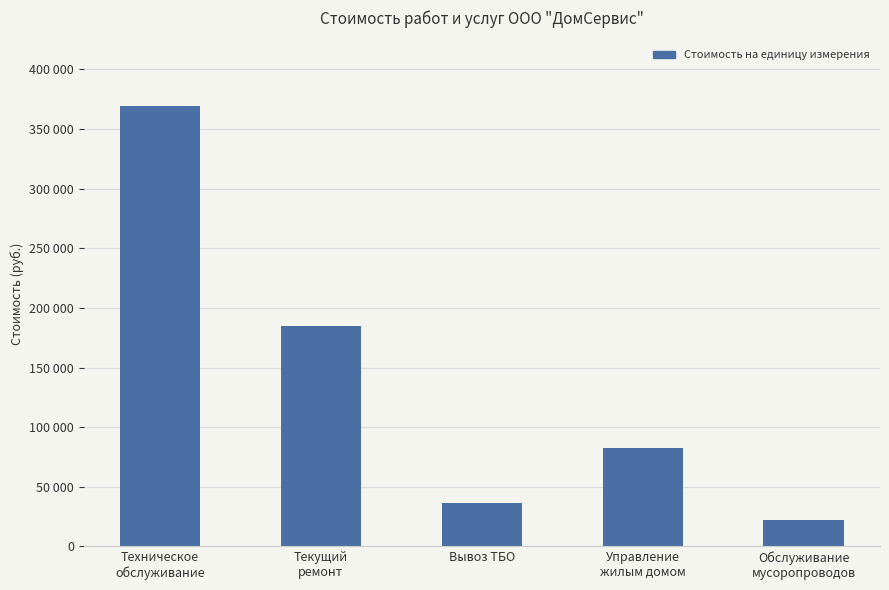

What is the difference between the second highest and second lowest values?

148348.2